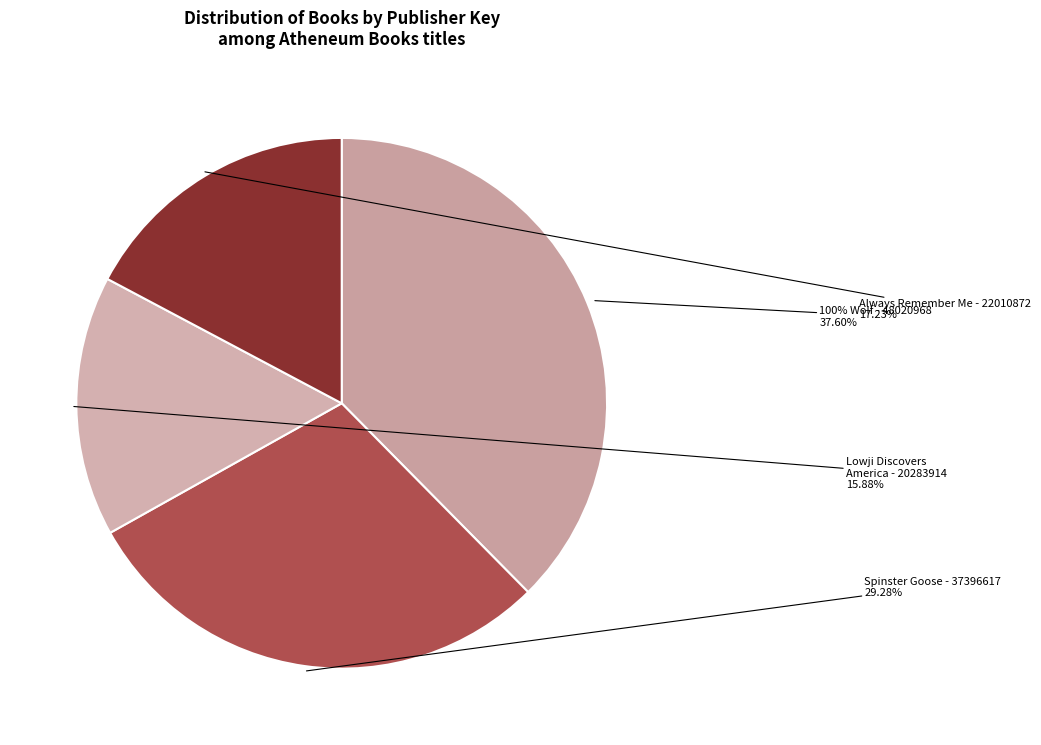

Rank the categories by value from lowest to highest.

Lowji Discovers America (20283914), Always Remember Me (22010872), Spinster Goose (37396617), 100% Wolf (48020968)